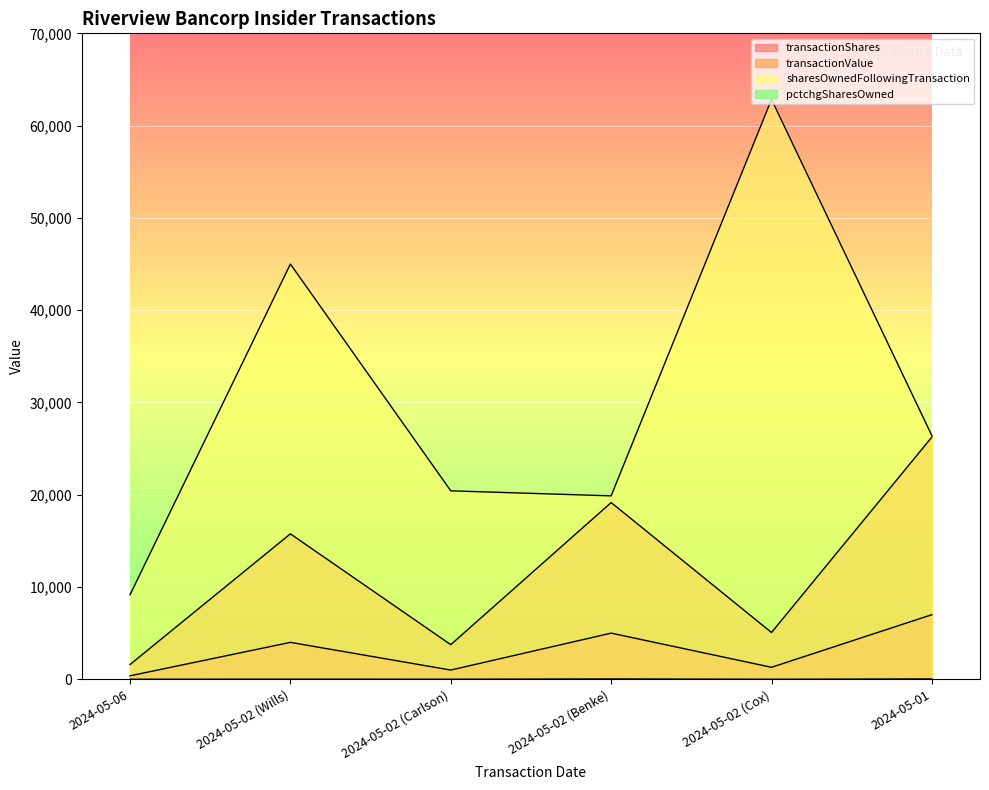

What is the lowest value of the sharesOwnedFollowingTransaction series?

9150